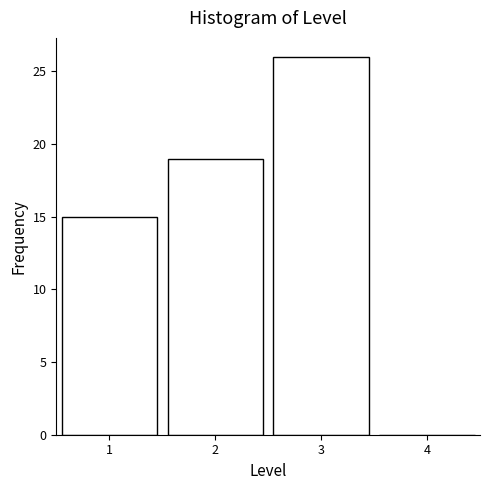

What is the height of the bar covering 0.5 to 1.5 on the x-axis? The values are not printed on the chart, so give them approximately, as read against the axis.

15